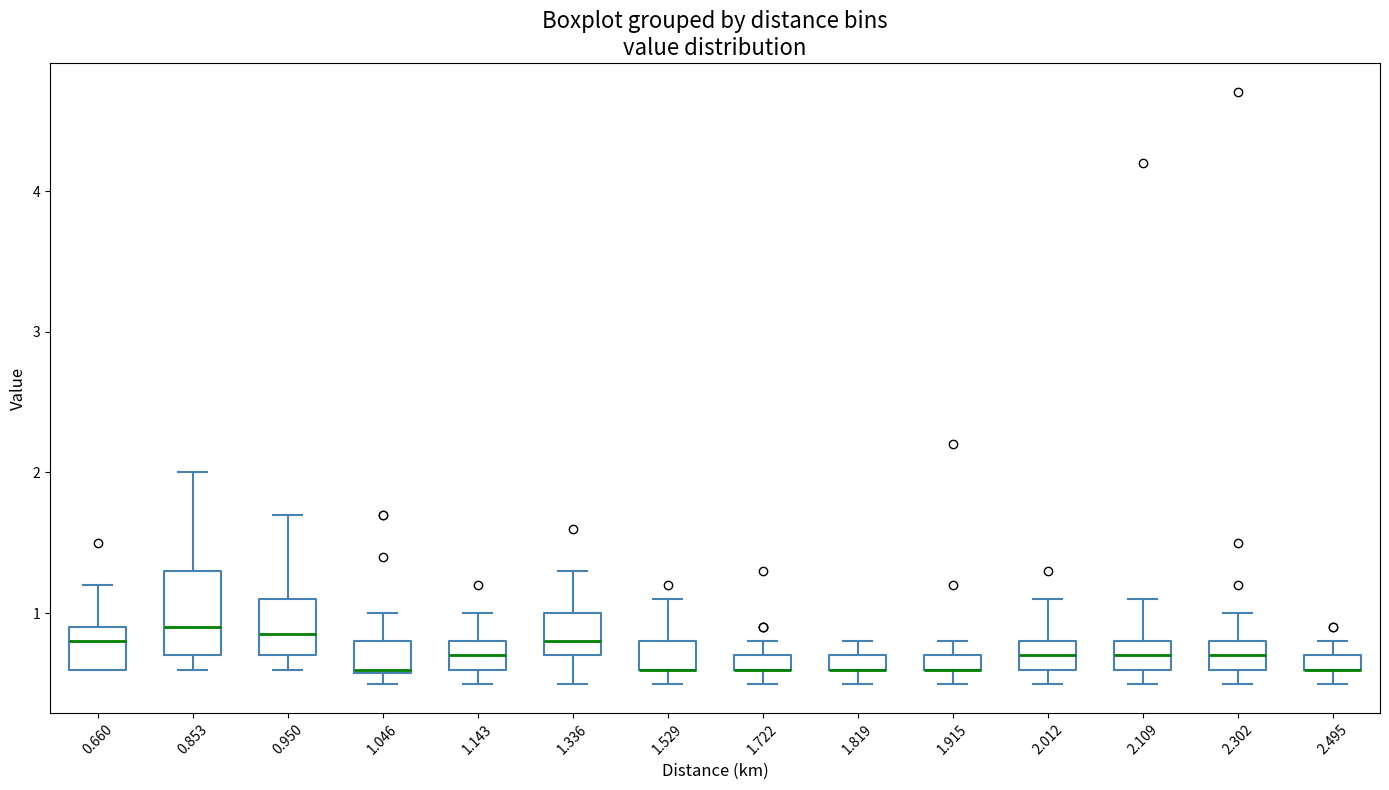

Which box is the tallest, from its lower edge to its upper edge?

0.853